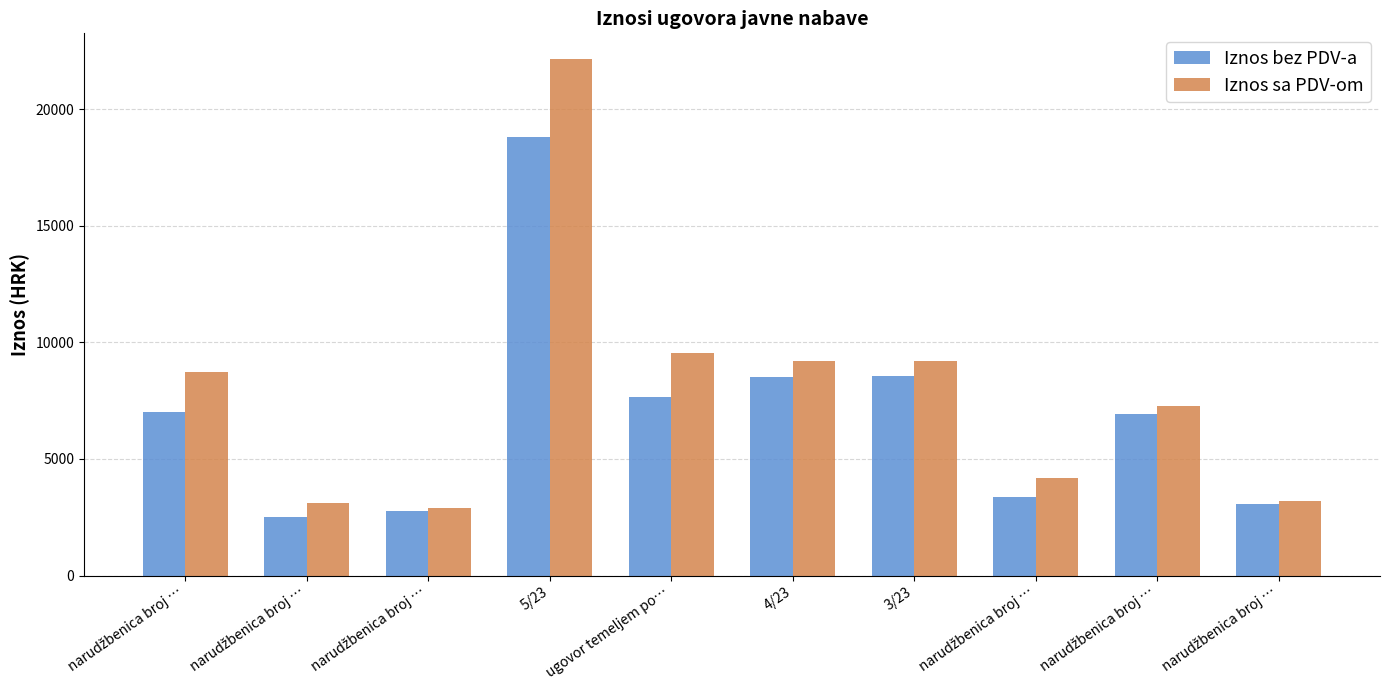

At which category is the sum across all series the highest?

5/23